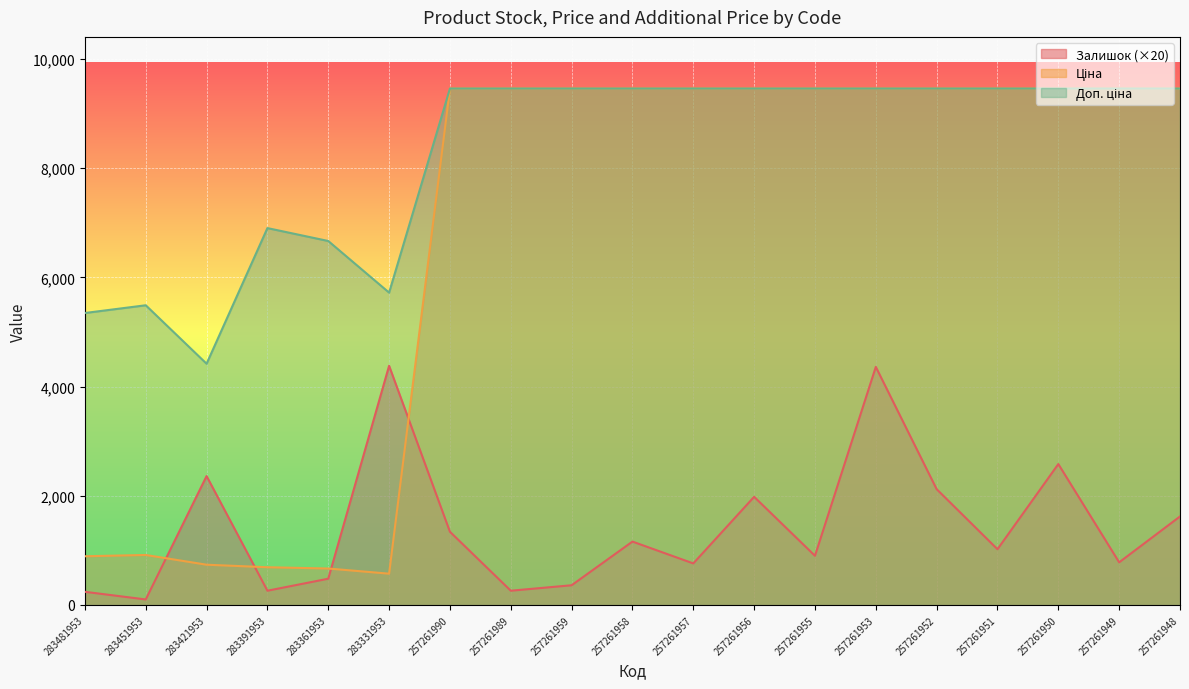

What is the smallest value displayed?

100.0